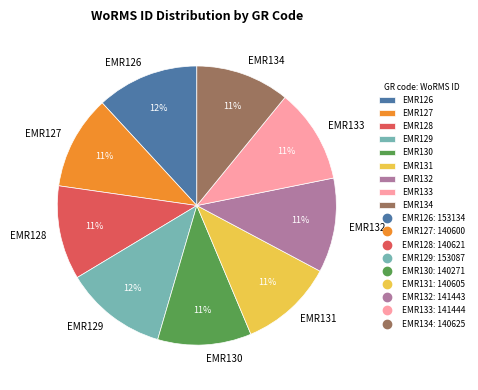

What is the ratio of the value at EMR132 to the value at EMR126?

0.9